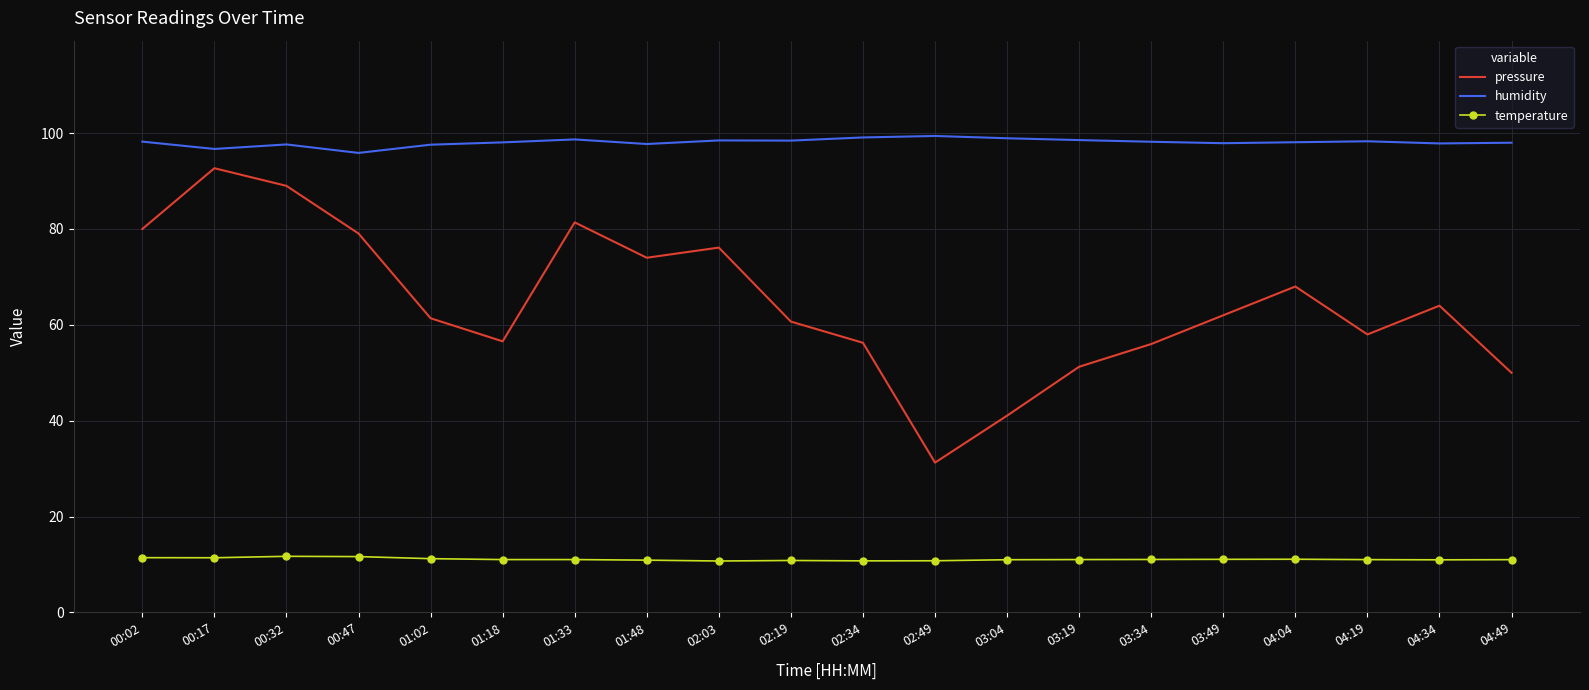

What is the smallest value displayed?

10.7